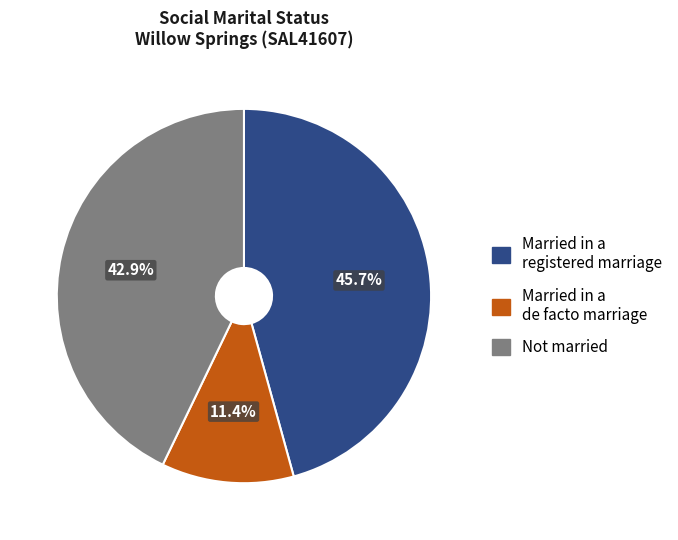

How many slices are in this pie chart?

3